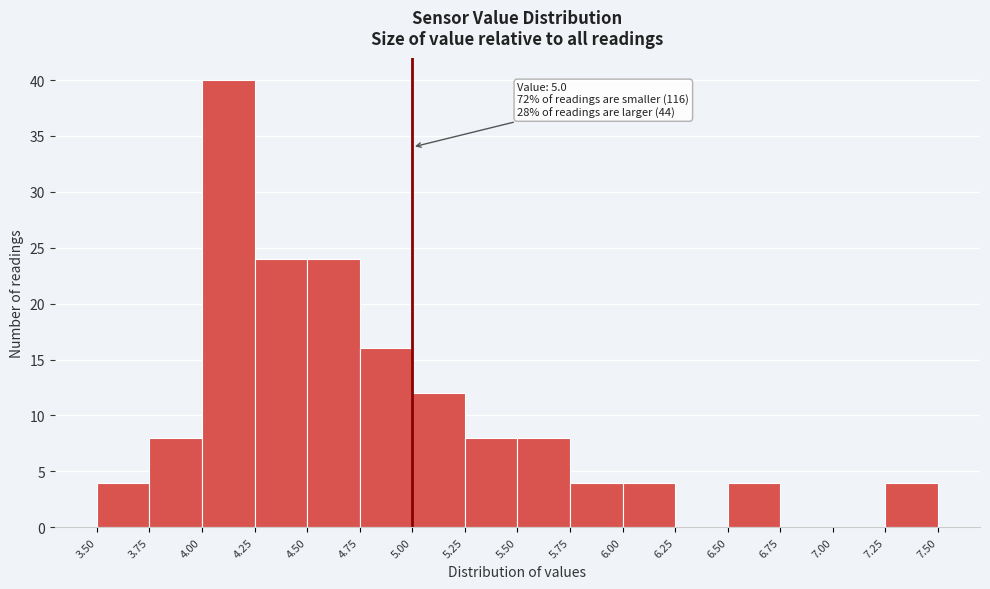

Over which range of the x-axis is the bar tallest?

4.00 to 4.25